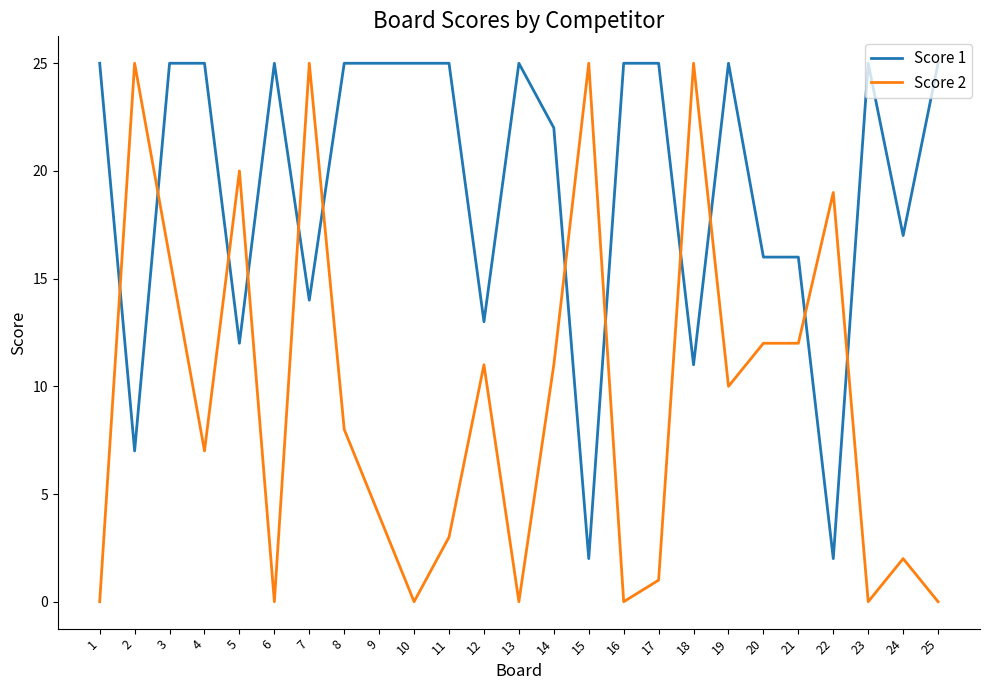

Is it true that Score 1 equals 33 at 23?

False